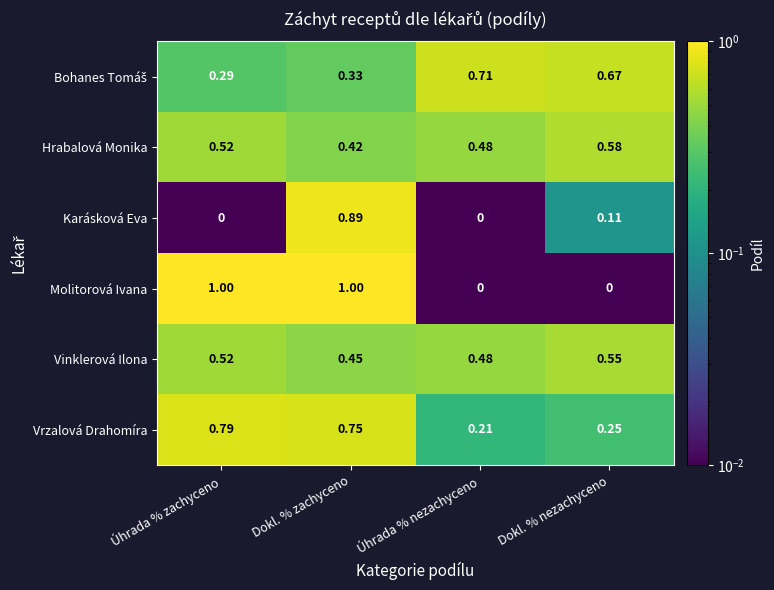

At which label does Hrabalová Monika reach its minimum?

Dokl. % zachyceno